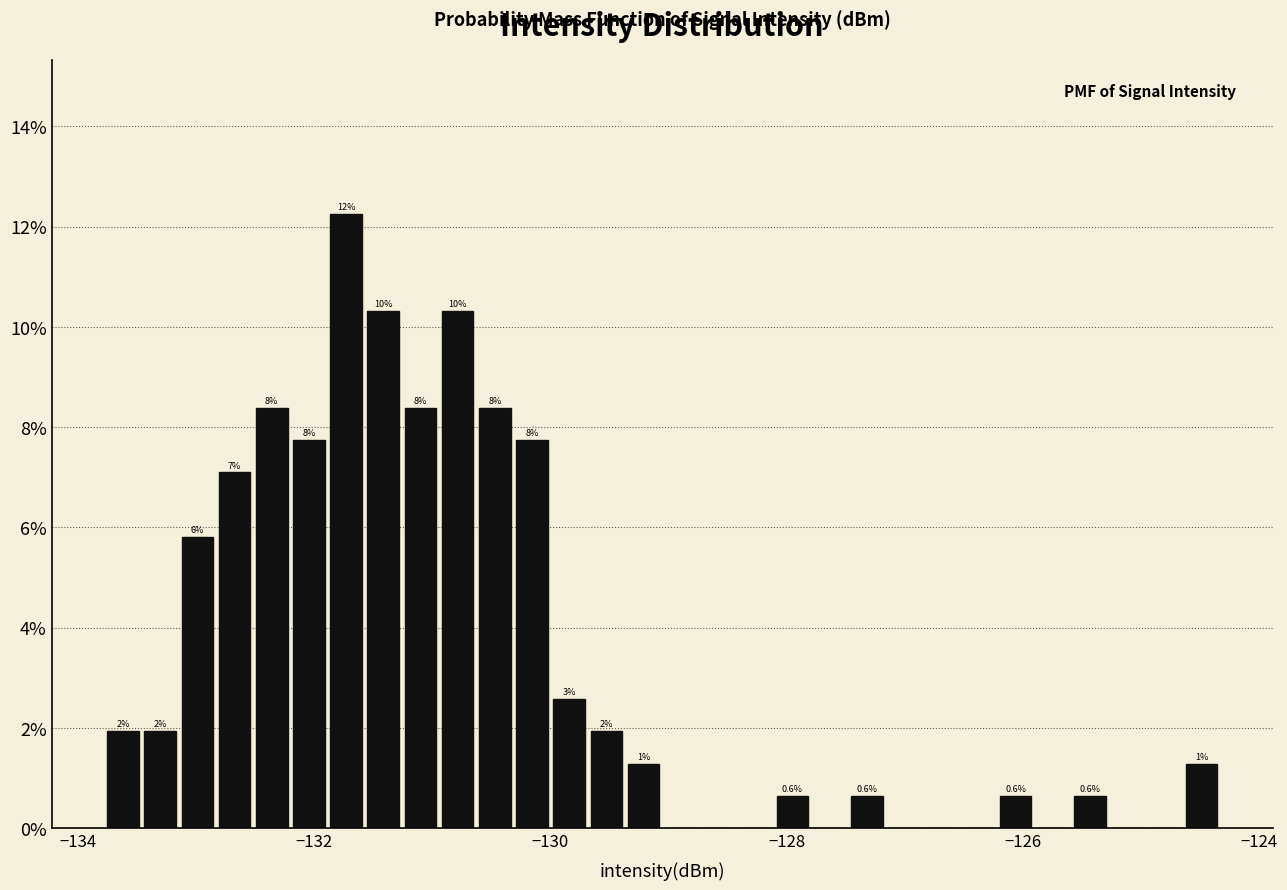

Around what value on the x-axis is the tallest bar? Give the approximate position of its centre, as read against the axis.

-131.8